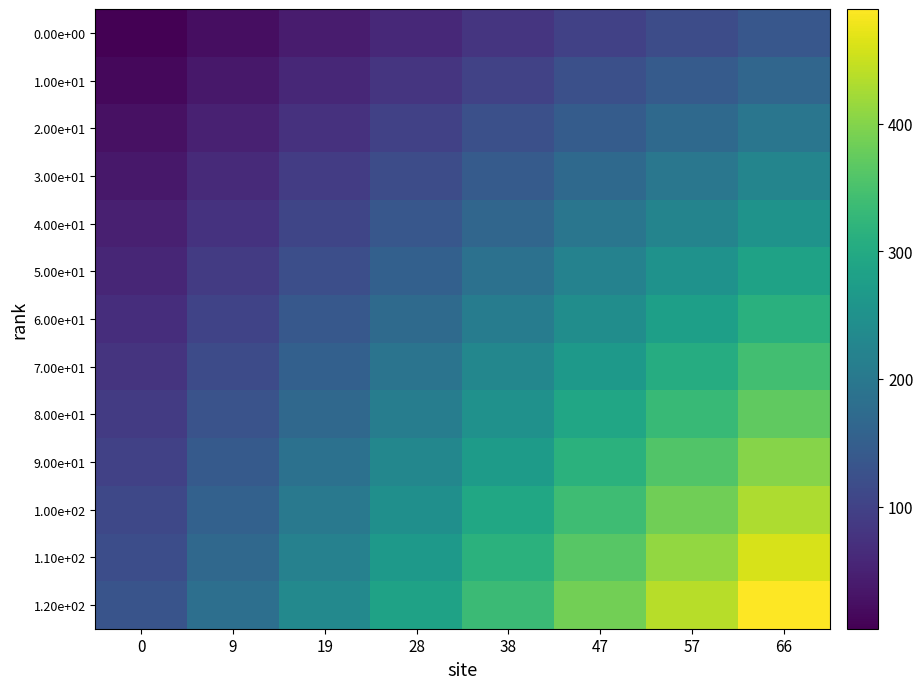

At which category is the sum across all series the highest?

66